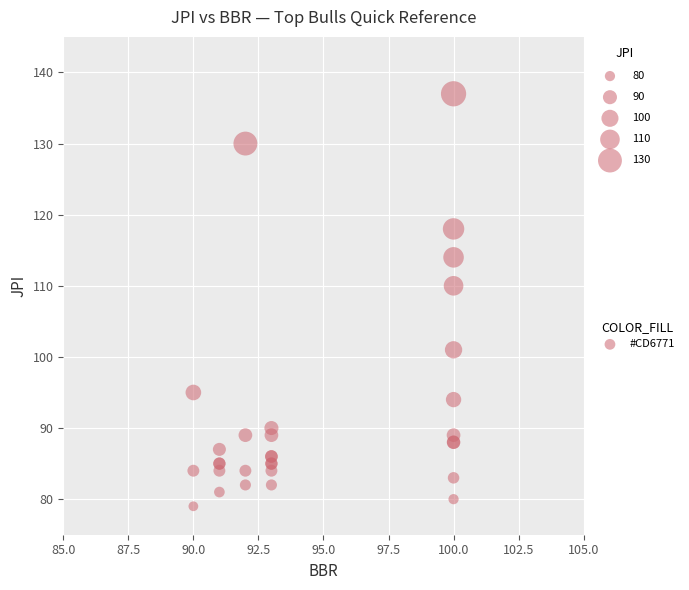

What Y value in the scatter plot is closest to 108?

110